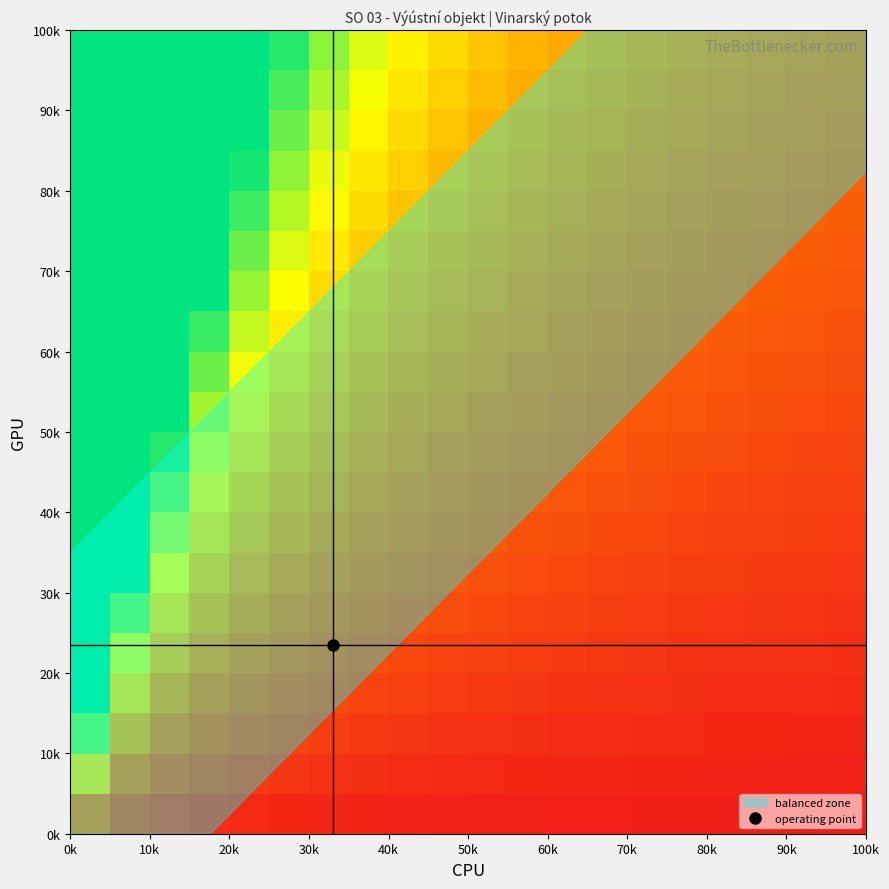

At how many categories does at least one series exceed 19?

1